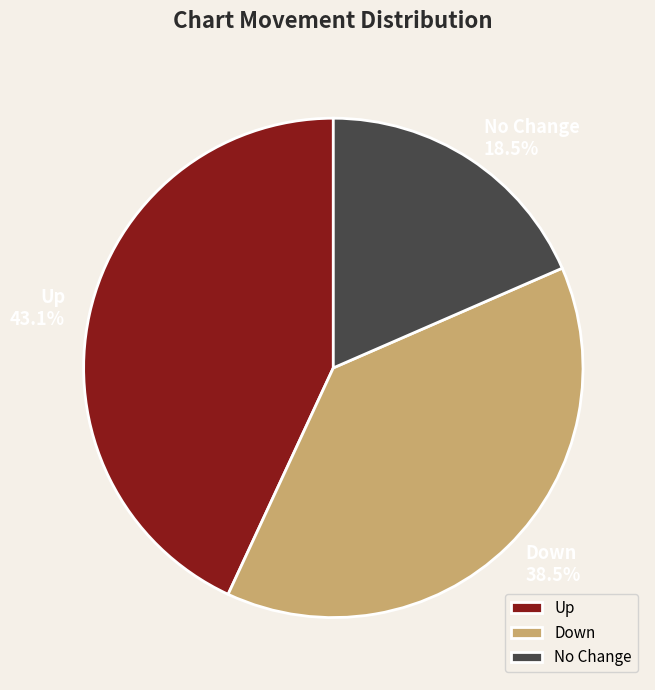

Count the number of slices in the pie.

3